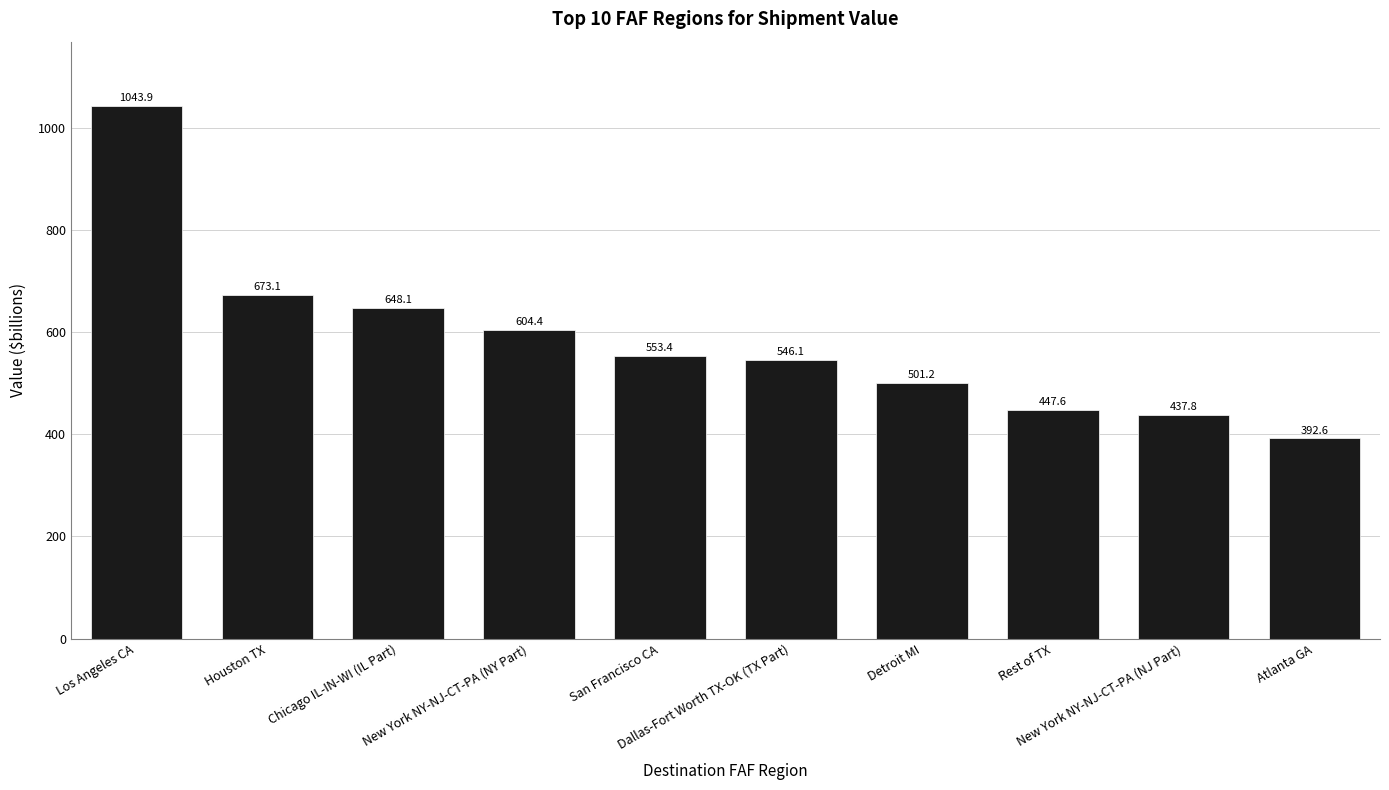

What is the sum of the values at Atlanta GA and New York NY-NJ-CT-PA (NY Part)?

997.0